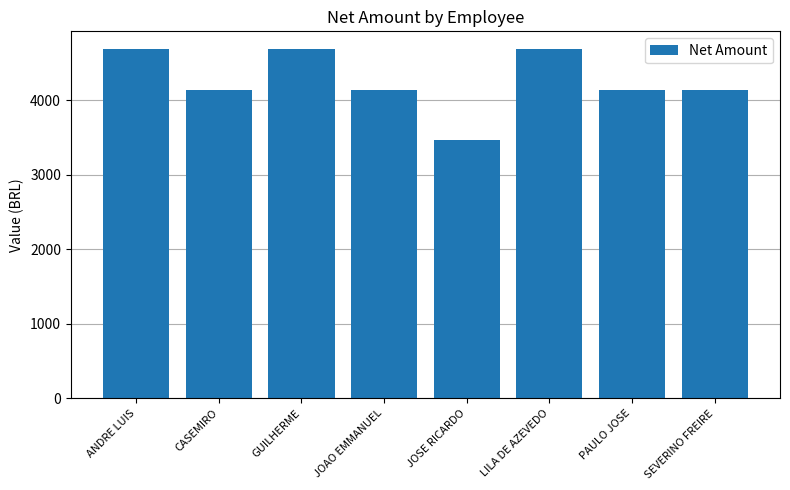

Which has a higher value, GUILHERME or JOAO EMMANUEL?

GUILHERME